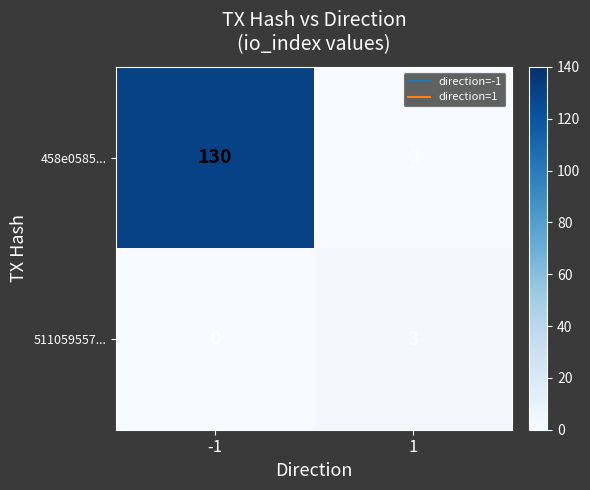

Reading left to right, list all the values displayed in this chart.

458e0585...: -1=130	1=0
511059557...: -1=0	1=3